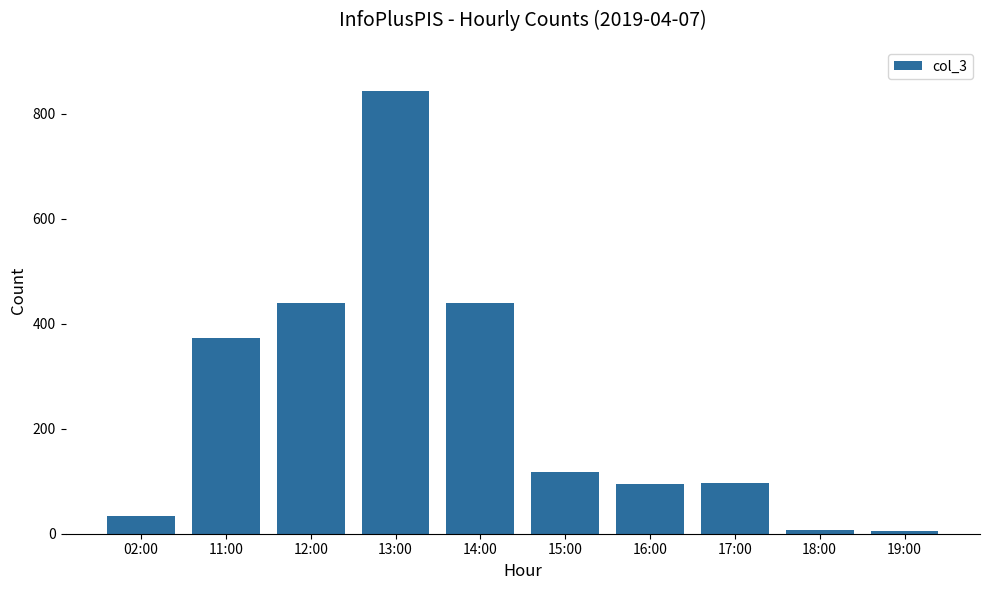

True or false: the data shows 439 at 14:00.

True